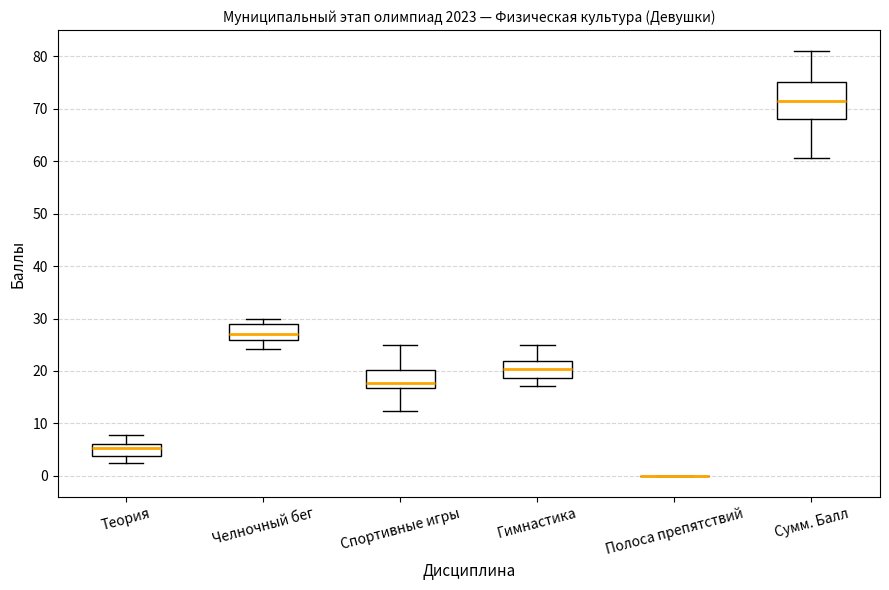

Which box is the tallest, from its lower edge to its upper edge?

Сумм. Балл